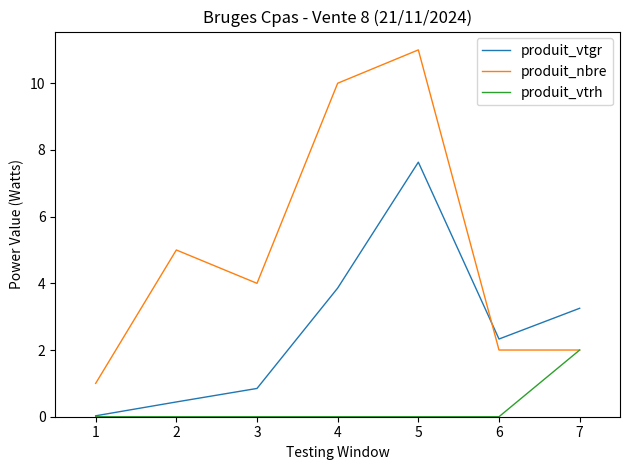

The produit_nbre series shows 2.0 at 6. True or false?

True